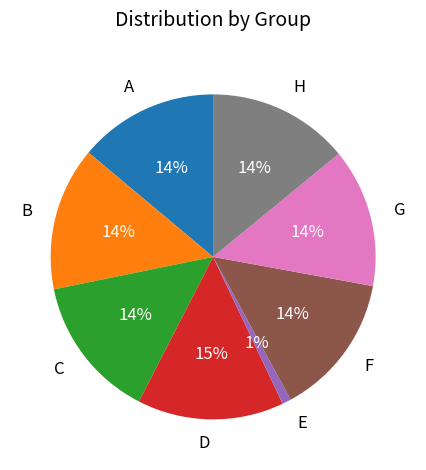

How many segments does this pie chart have?

8